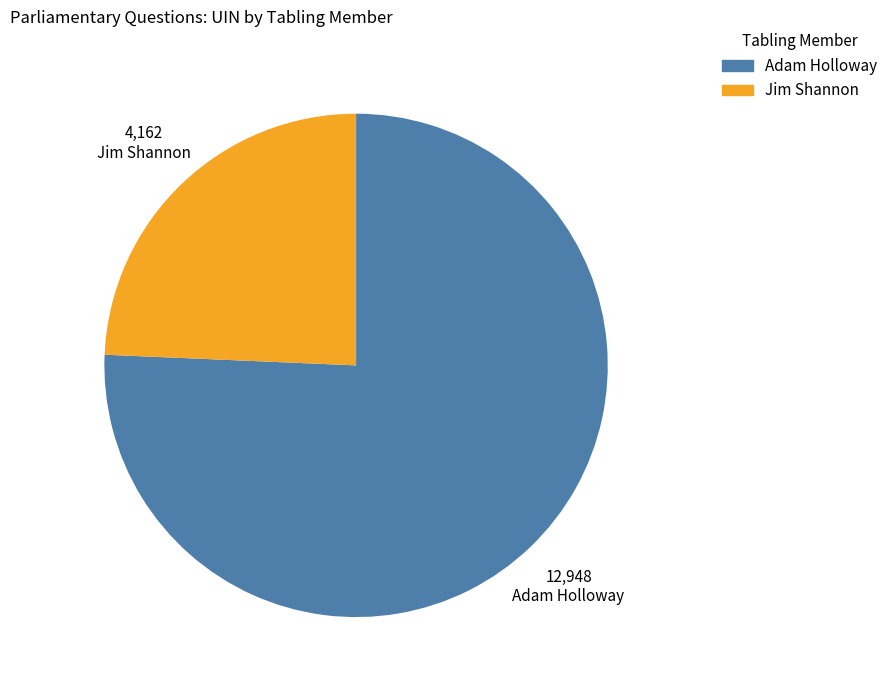

Rank the categories by value from lowest to highest.

Jim Shannon, Adam Holloway